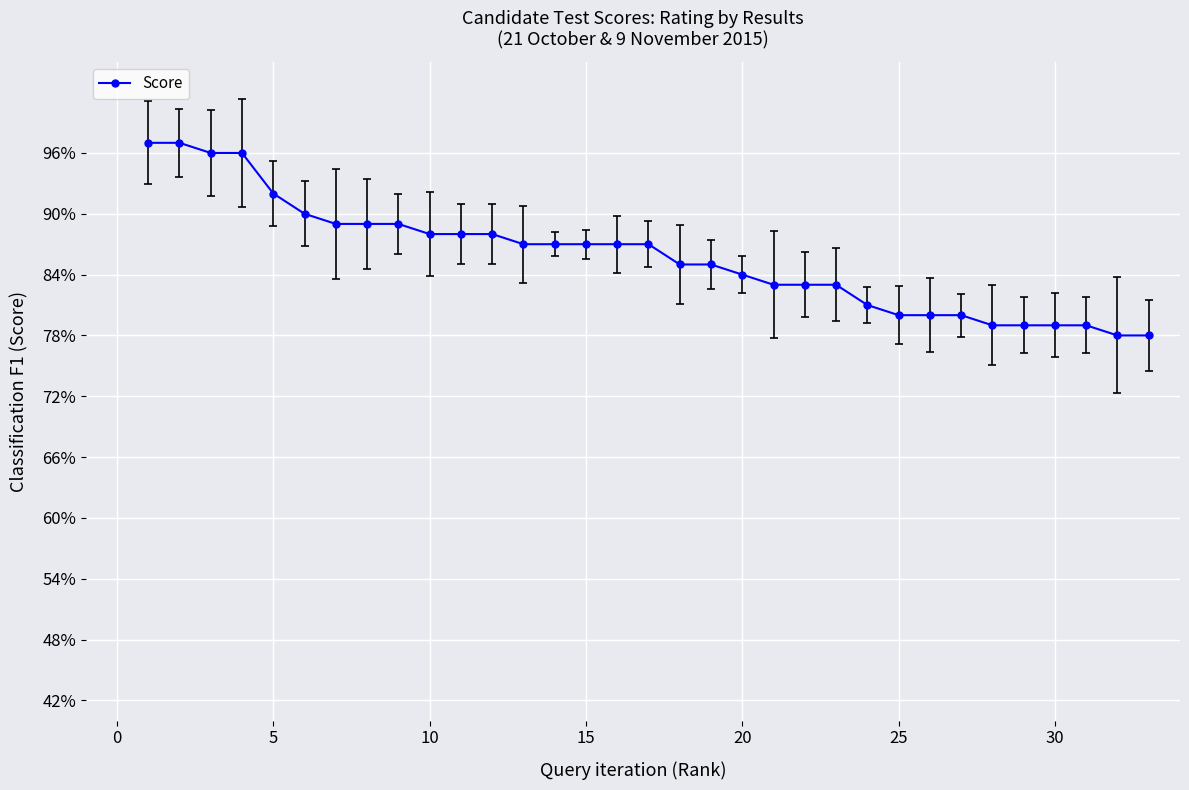

What is the minimum value shown in the chart?

78